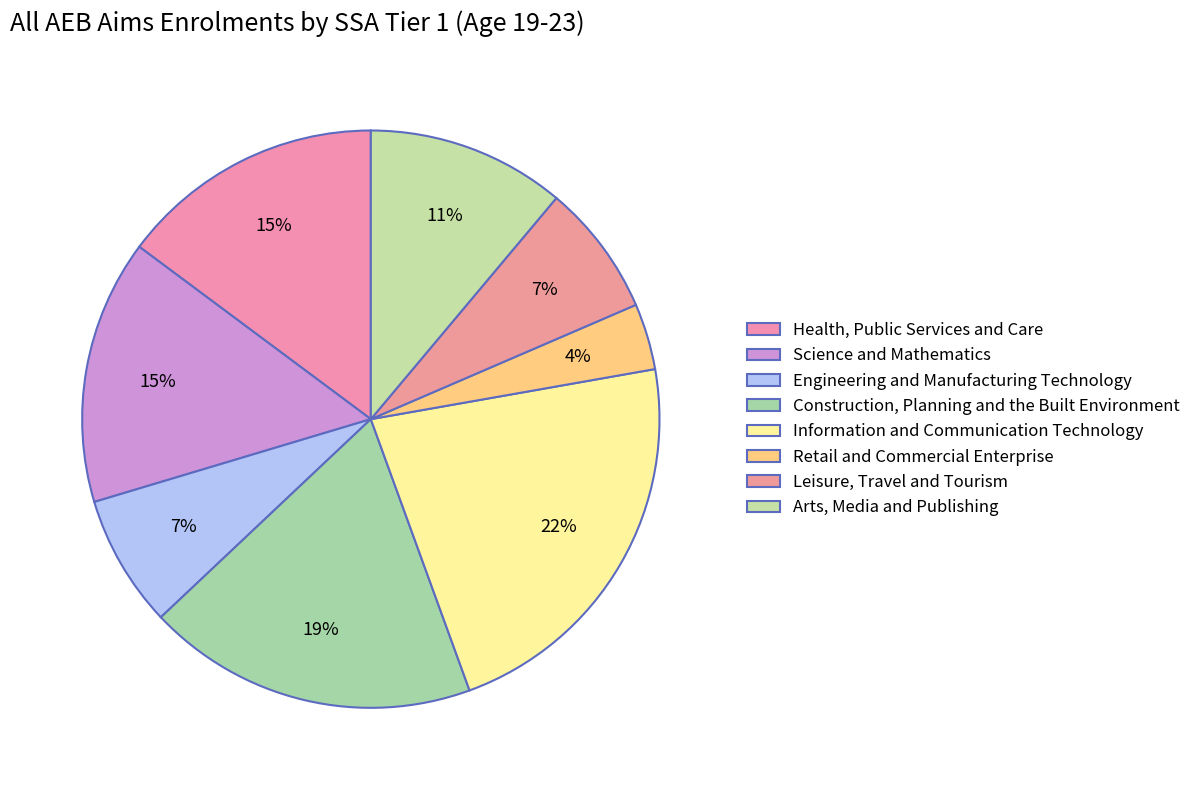

How many segments does this pie chart have?

8